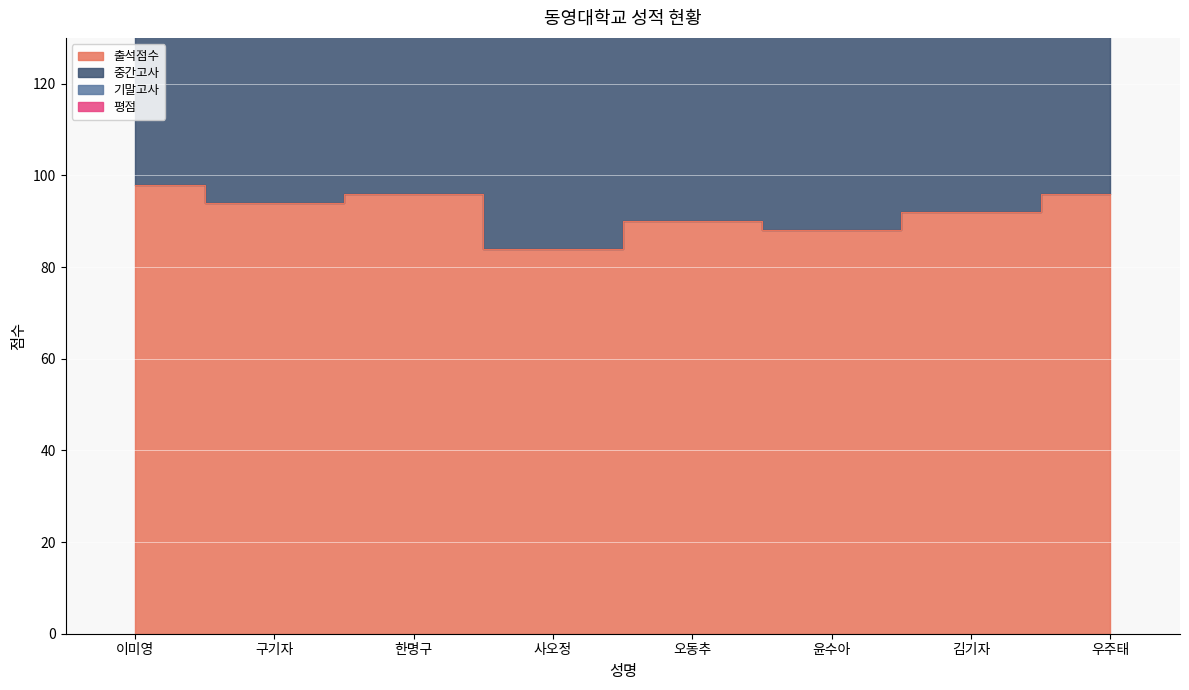

True or false: 출석점수 has a value of 147.4 at 우주태.

False